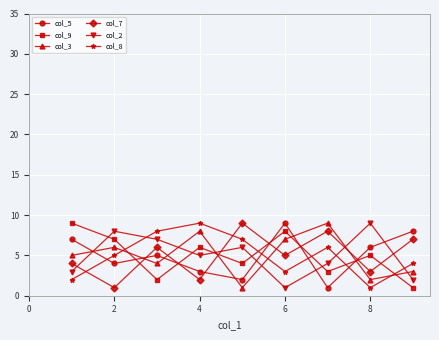

After their last crossing, which series has the higher values: col_9 or col_3?

col_3